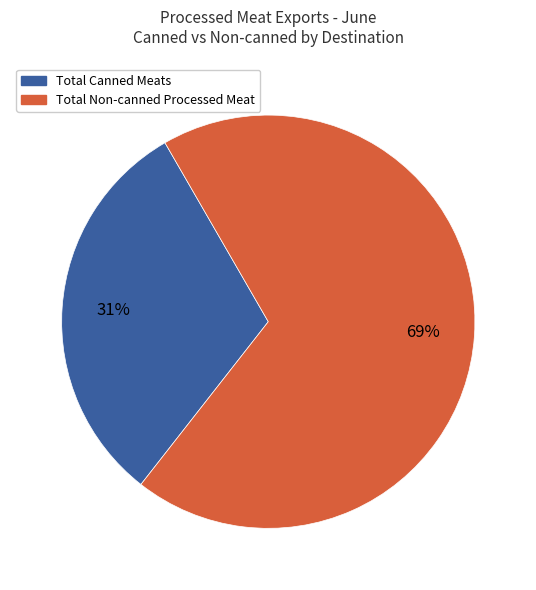

Is there a majority slice in this chart?

Yes